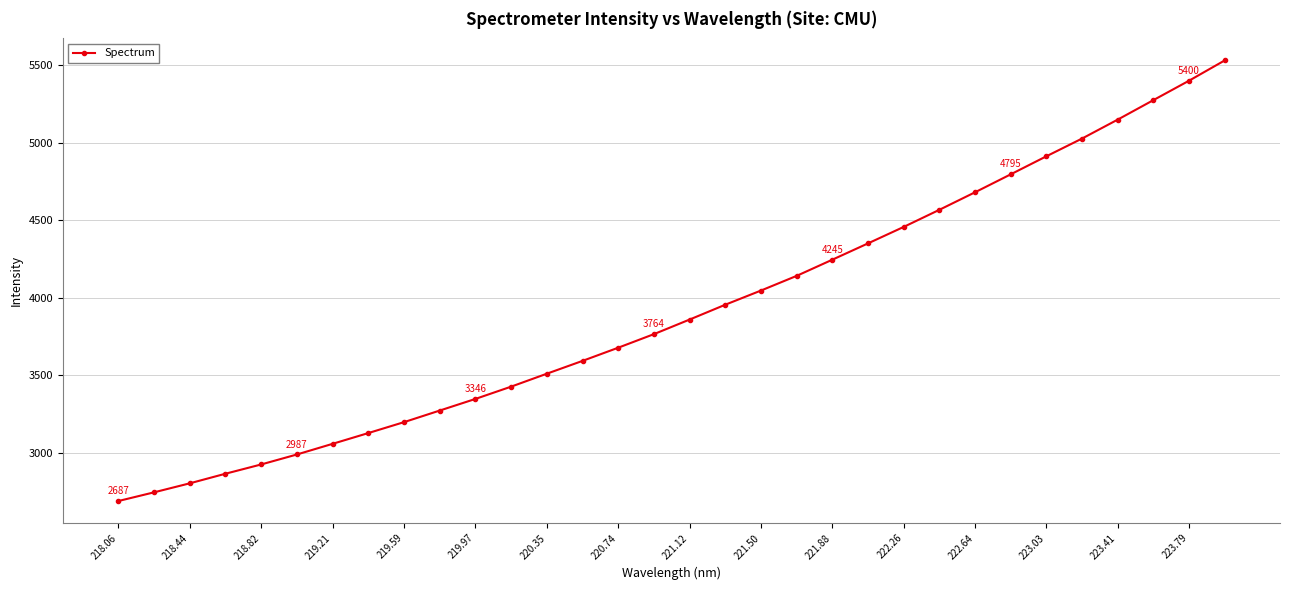

Reading left to right, transcribe all the data shown in this chart.

2687.2	2743.3	2801.4	2863.5	2923.3	2987.7	3056.5	3126.0	3196.5	3271.3	3346.4	3425.7	3509.2	3592.0	3677.0	3764.6	3858.8	3954.5	4046.0	4140.7	4245.2	4350.4	4456.7	4567.1	4680.2	4796.0	4912.5	5026.9	5149.2	5274.8	5400.2	5531.0